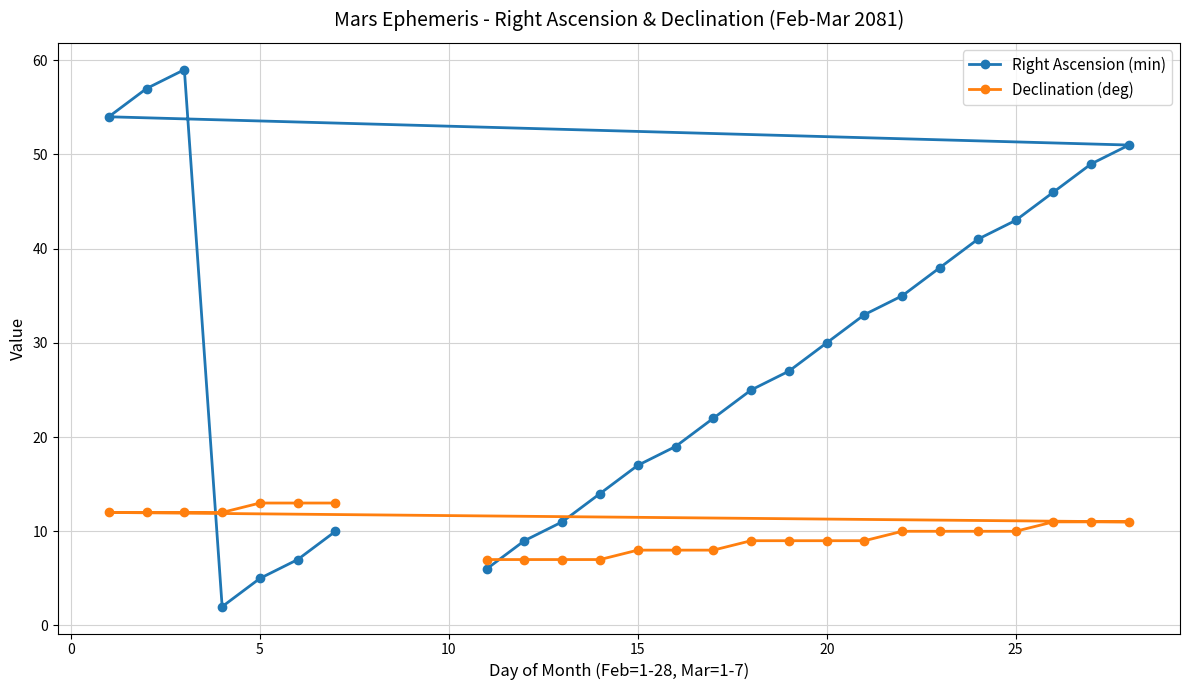

What is the smallest value displayed?

2